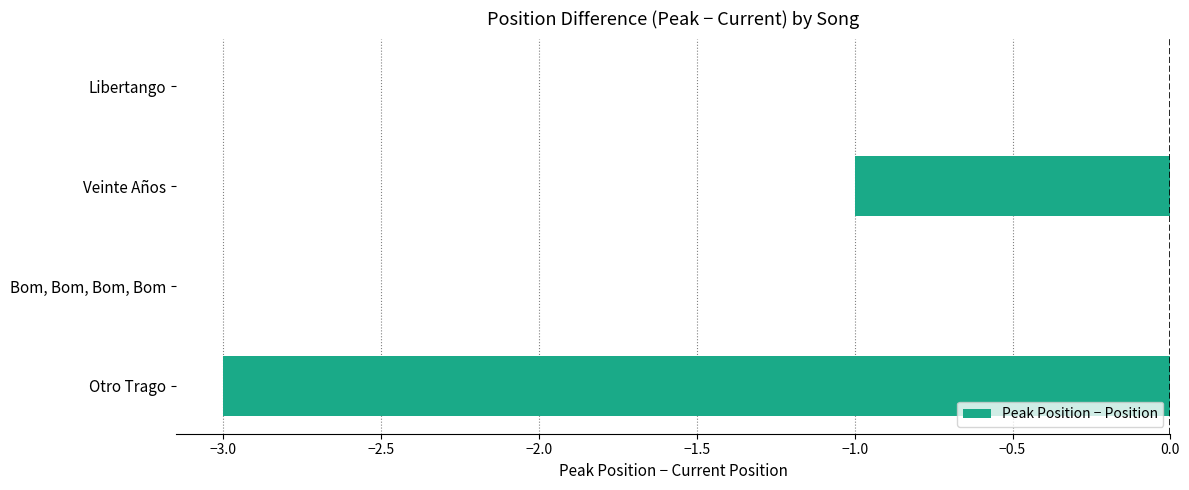

What is the change in value from Bom, Bom, Bom, Bom to Otro Trago?

-3